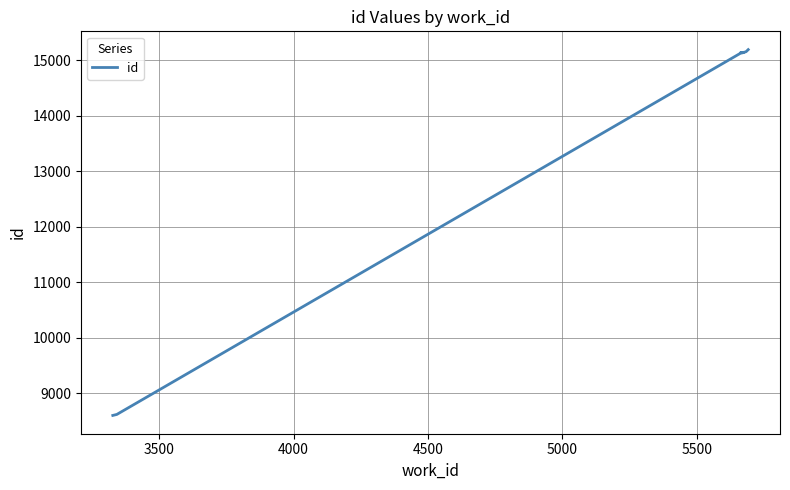

Reading left to right, list all the values displayed in this chart.

8598	8616	15132	15133	15139	15142	15143	15147	15158	15195